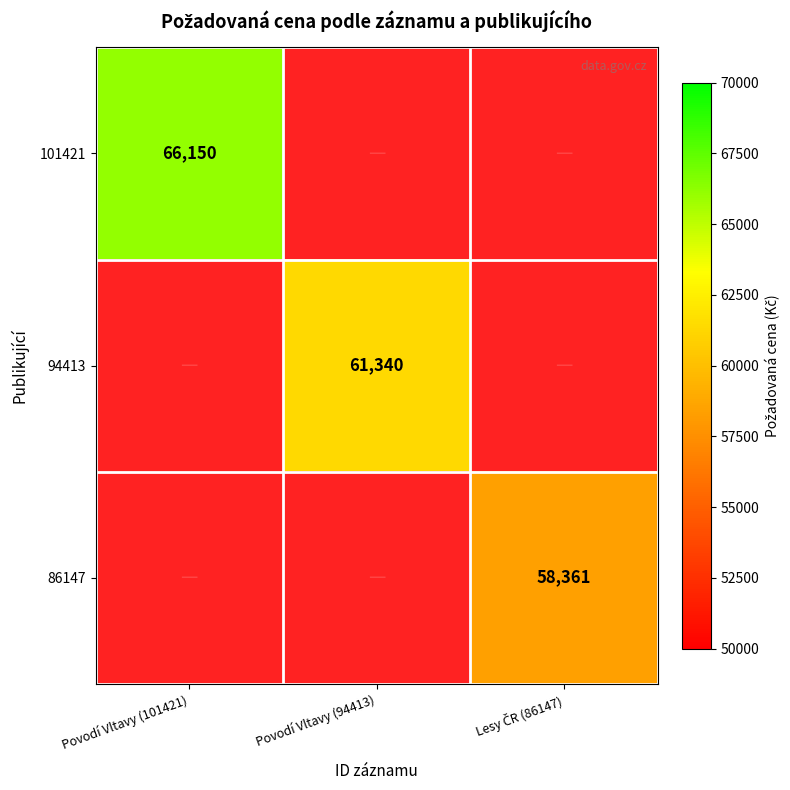

The value of 94413 at Povodí Vltavy (94413) is 61340. True or false?

True